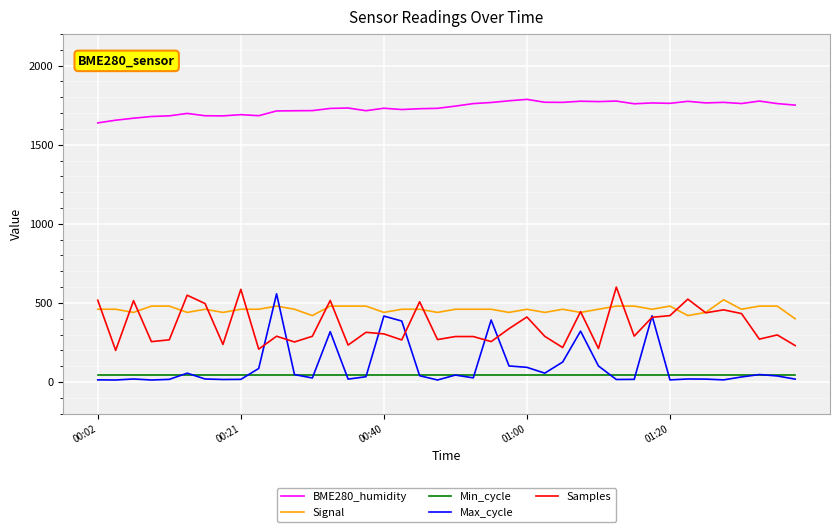

In Samples, how many points are higher than both neighbors (excluding endpoints)?

14